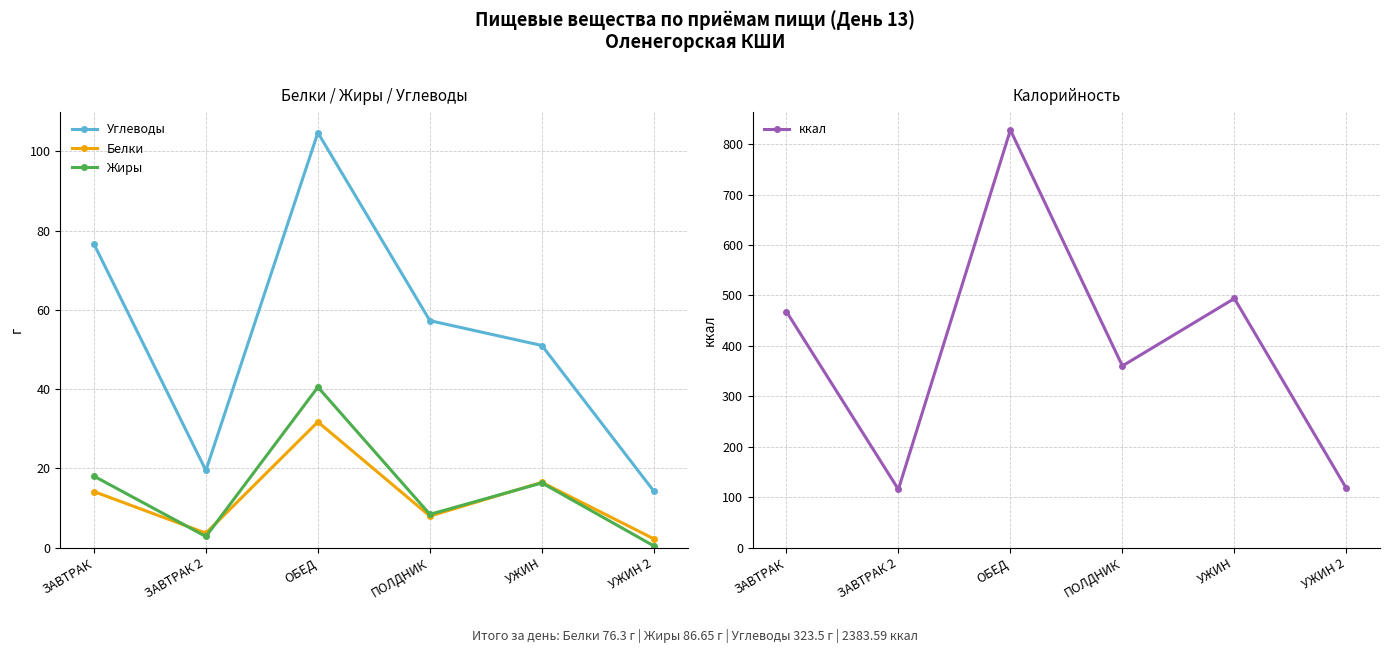

Is it true that ккал equals 117.5 at УЖИН 2?

True